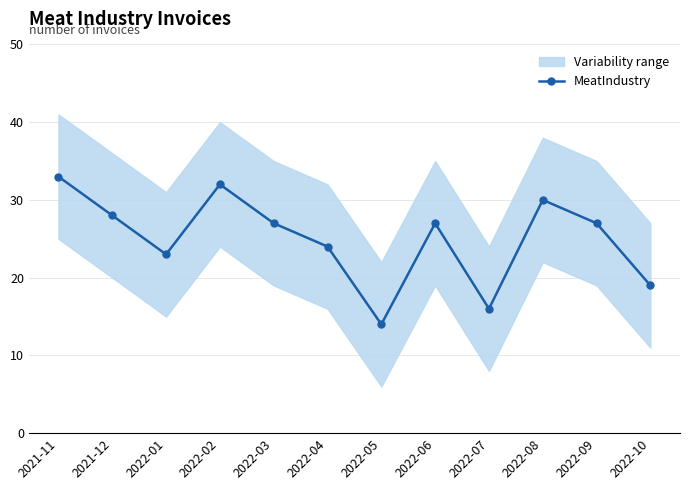

Reading left to right, list all the values displayed in this chart.

33	28	23	32	27	24	14	27	16	30	27	19